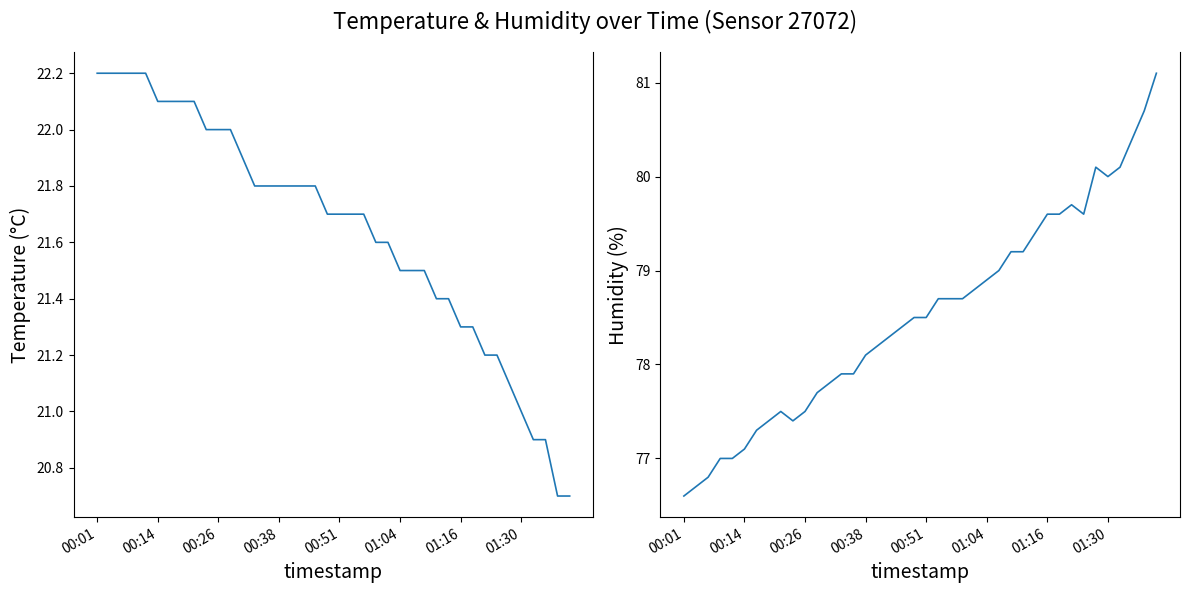

Which series has the widest spread of values?

humidity